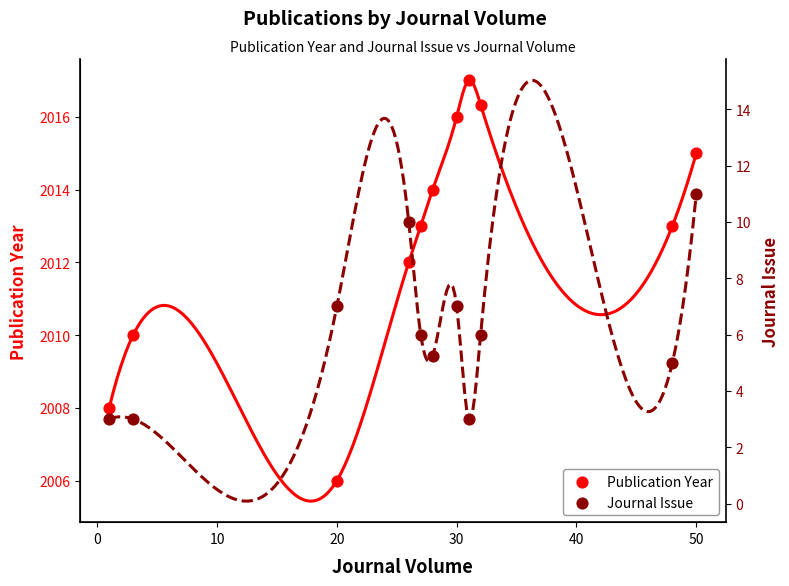

Which series reaches the minimum Y coordinate?

Journal Issue